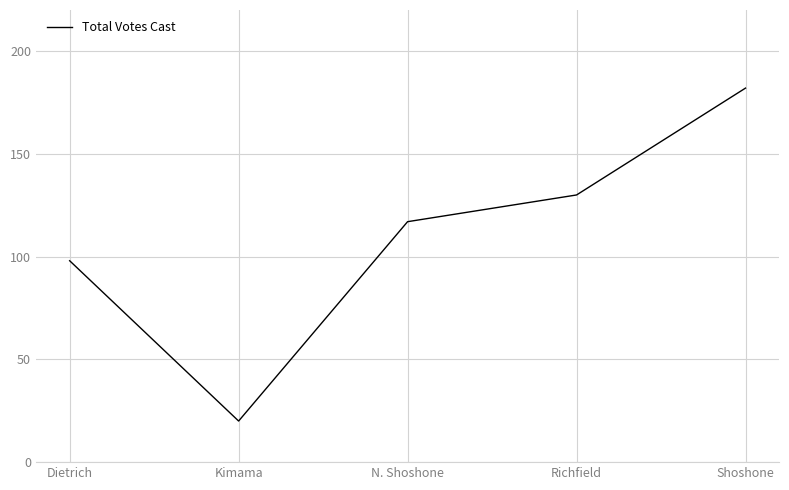

How many distinct data groups are displayed?

1